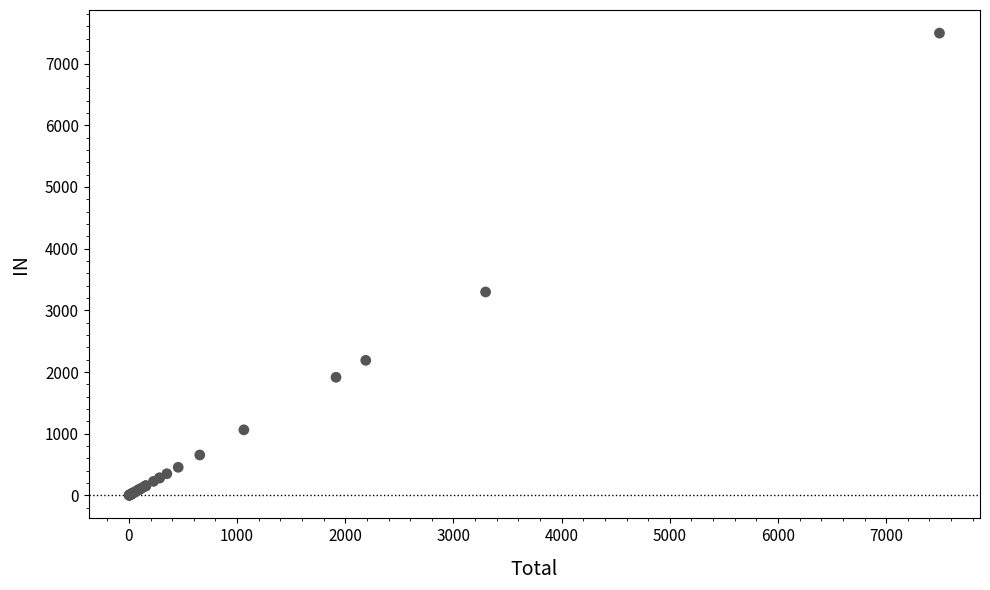

What Y value in the scatter plot is closest to 3747?

3297.1